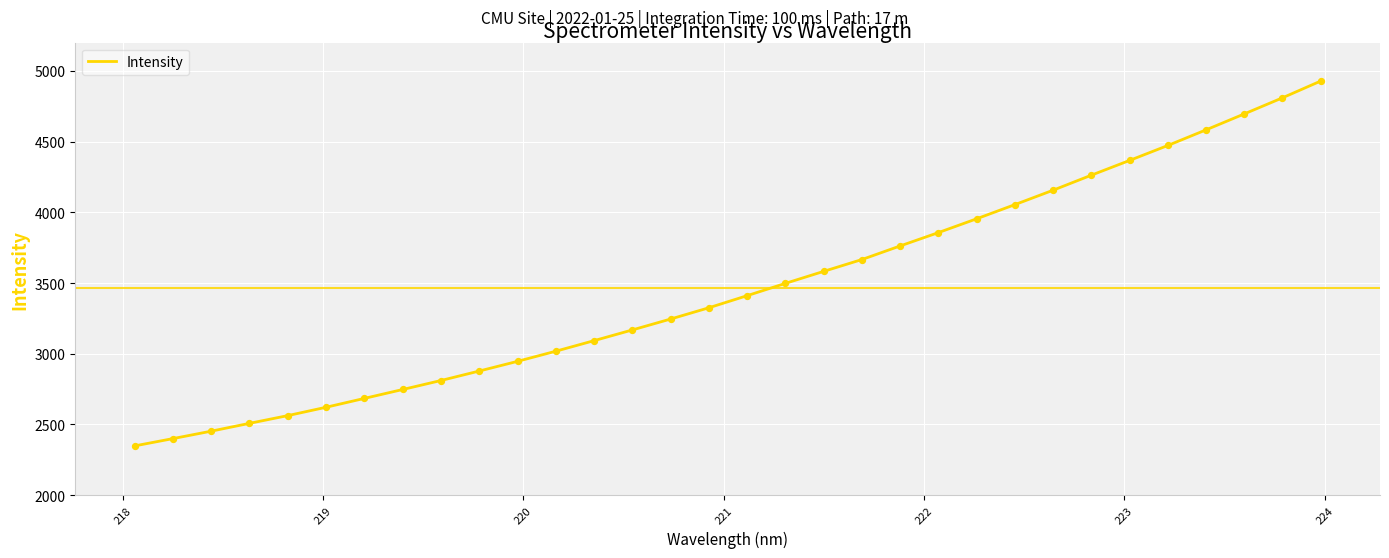

What is the difference between the maximum and minimum values?

2579.6